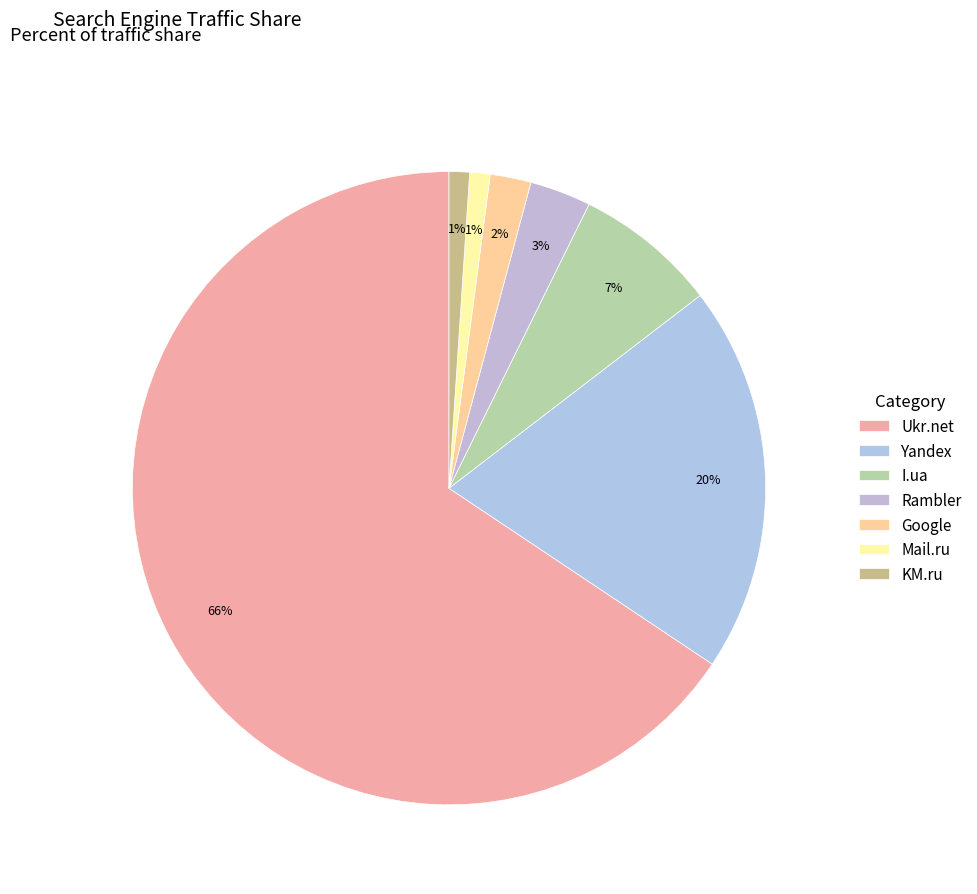

Which slice represents more than half of the pie?

Ukr.net